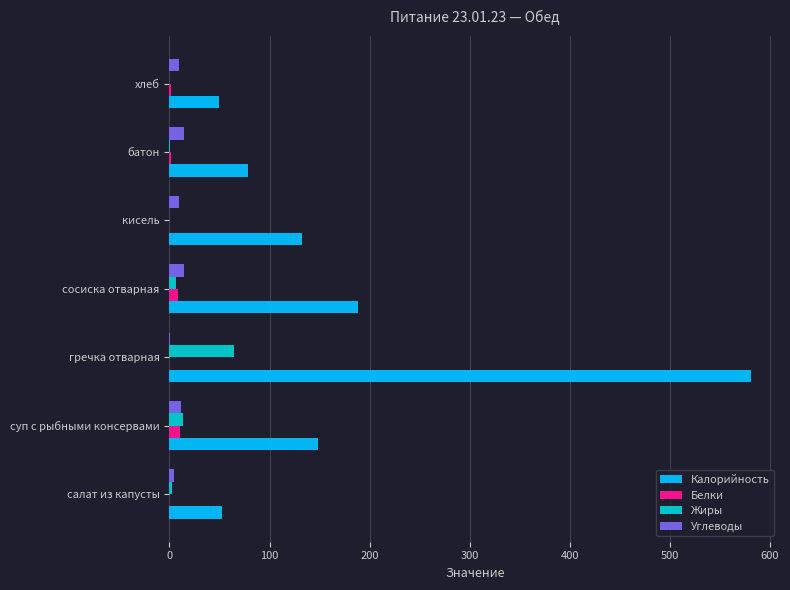

What is the maximum value for Белки?

11